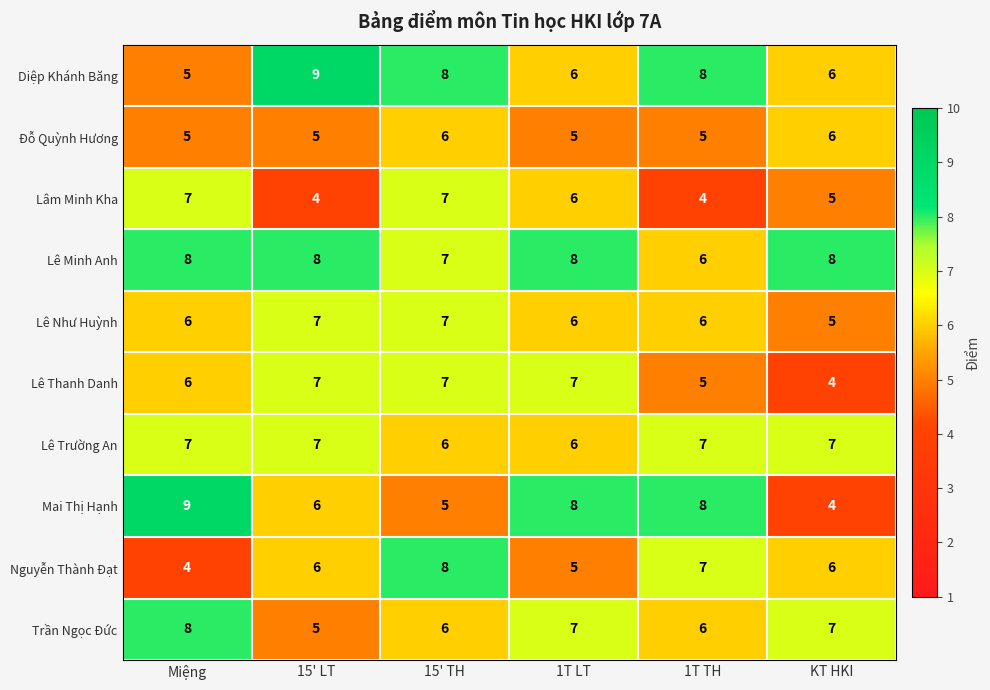

What is the average value of the Đỗ Quỳnh Hương series?

5